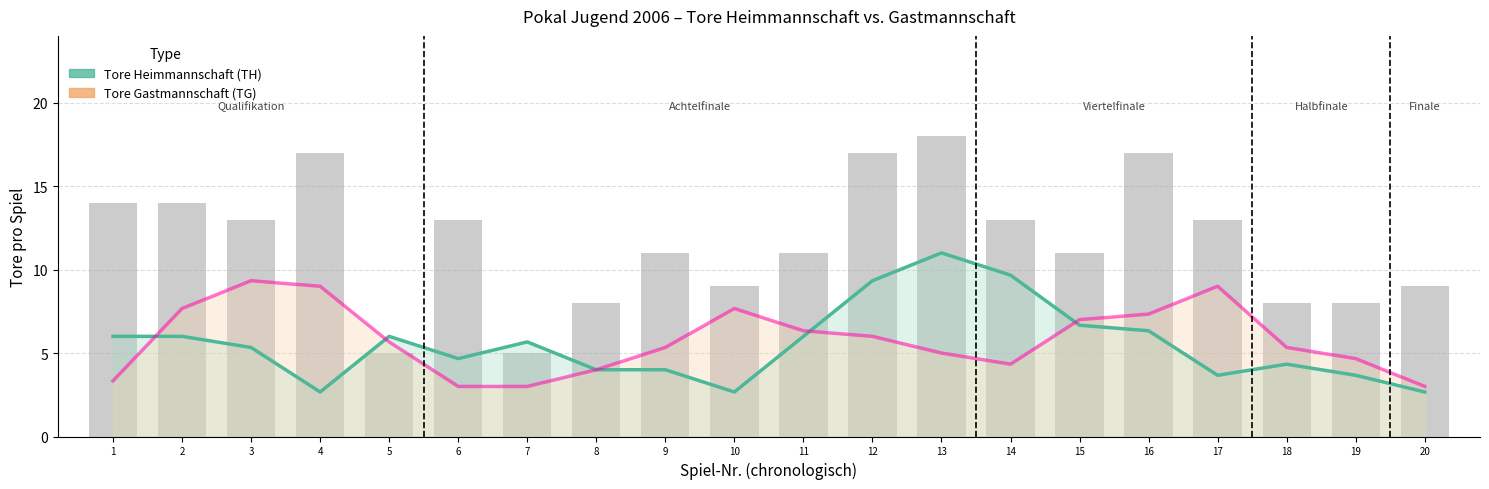

Rank the series by their maximum value, from highest to lowest.

Tore Heimmannschaft (TH), Tore Gastmannschaft (TG)